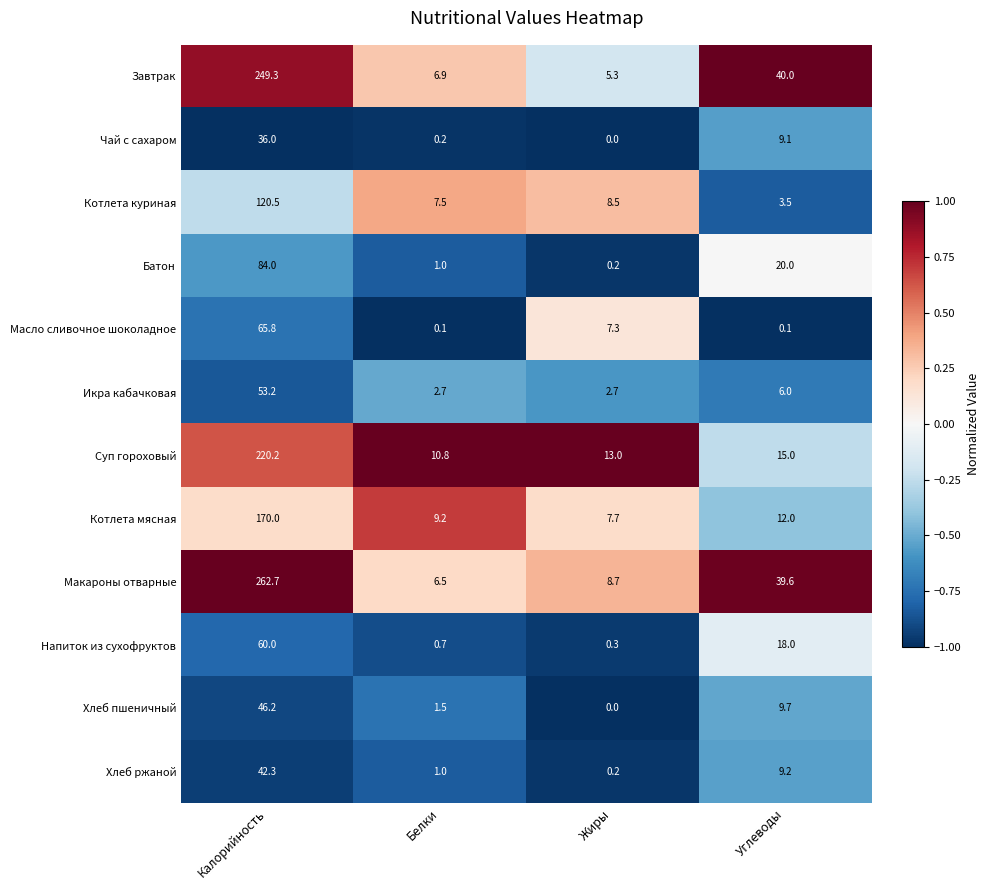

List the series in order of their peak value, lowest first.

Чай с сахаром, Хлеб ржаной, Хлеб пшеничный, Икра кабачковая, Напиток из сухофруктов, Масло сливочное шоколадное, Батон, Котлета куриная, Котлета мясная, Суп гороховый, Завтрак, Макароны отварные